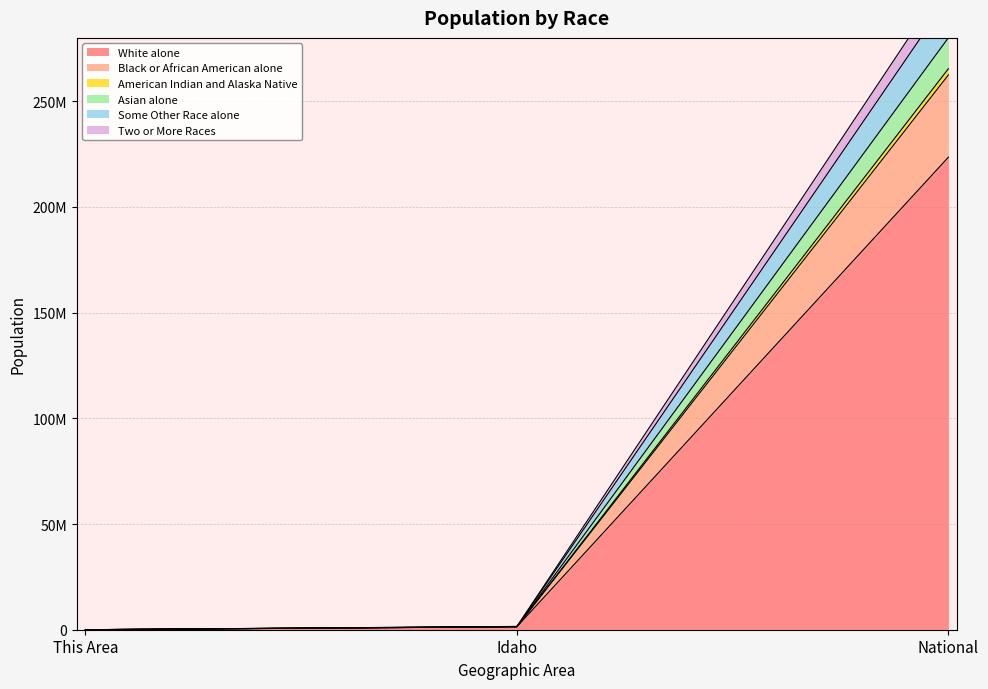

What position from the right is This Area?

3